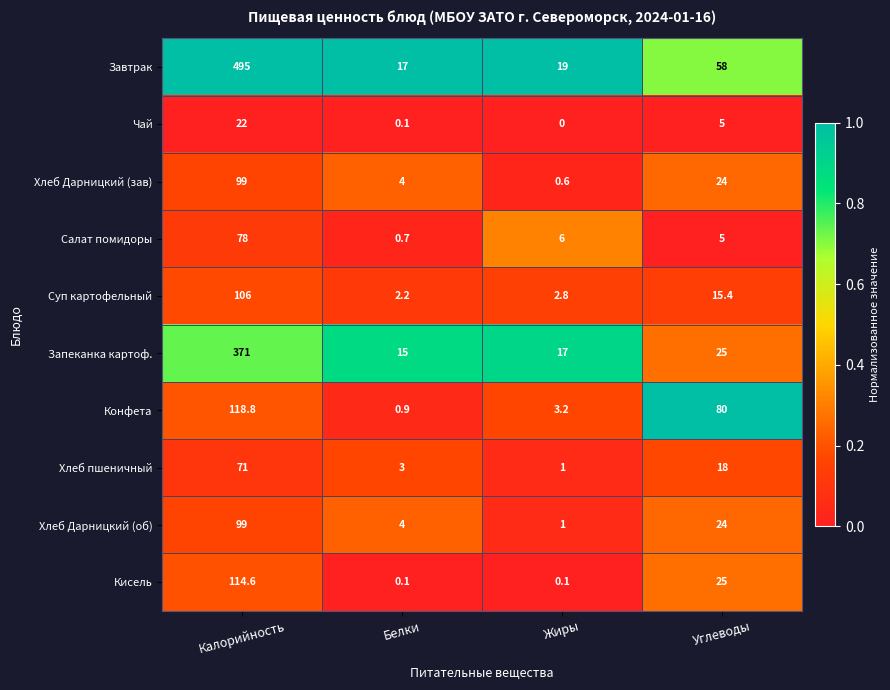

Which series has the largest range (max minus min)?

Завтрак